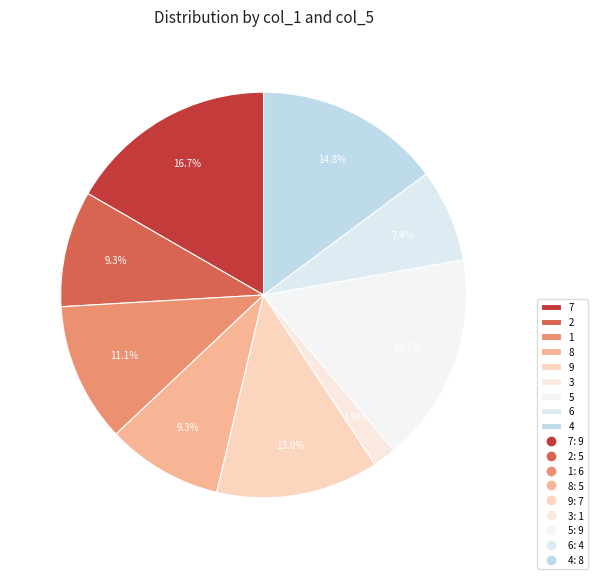

What is the smallest slice in the pie chart?

3